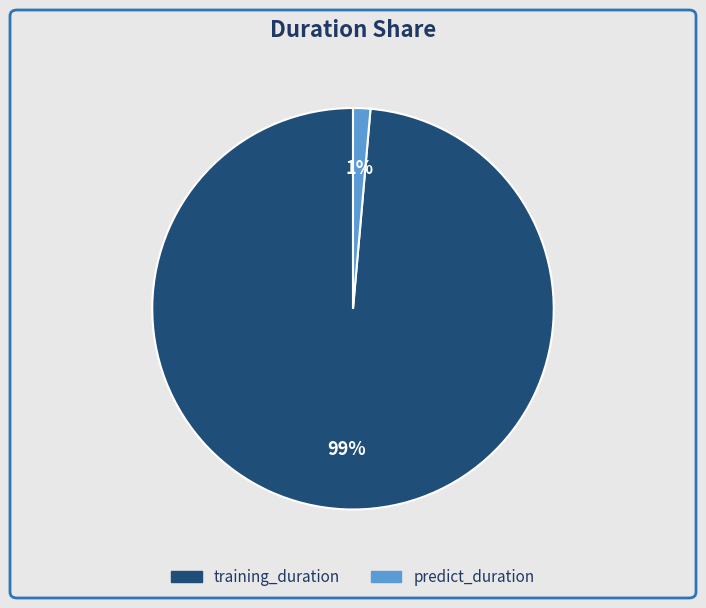

Combined, do training_duration and predict_duration account for over 50%?

Yes